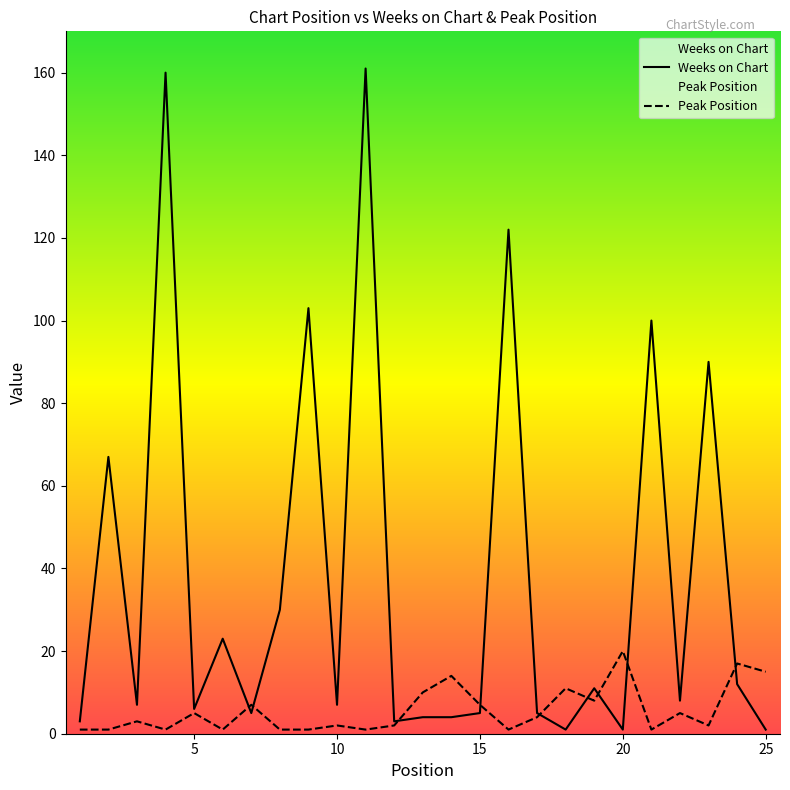

How many times do Peak Position and Weeks on Chart cross each other?

9